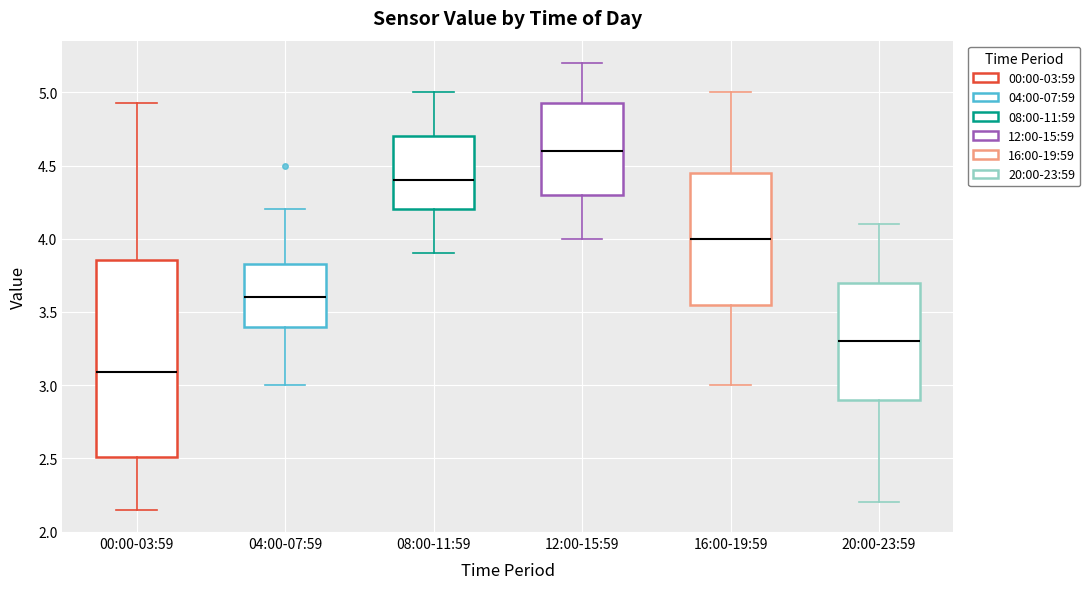

Comparing the boxes themselves (not the whiskers), which one is the tallest?

00:00-03:59